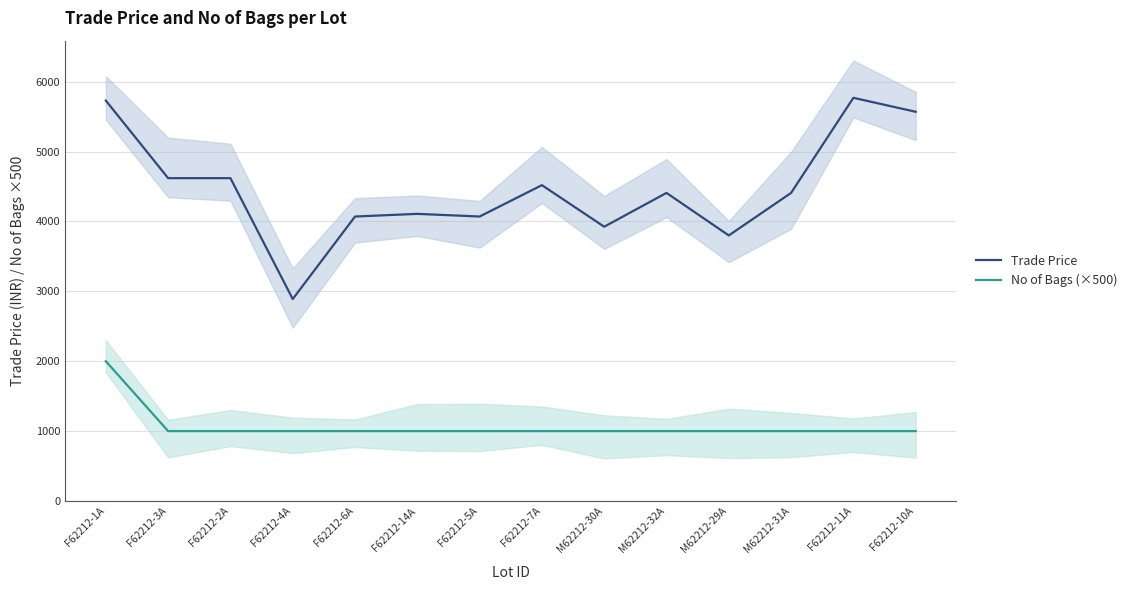

What is the average value of the No of Bags (×500) series?

1071.4